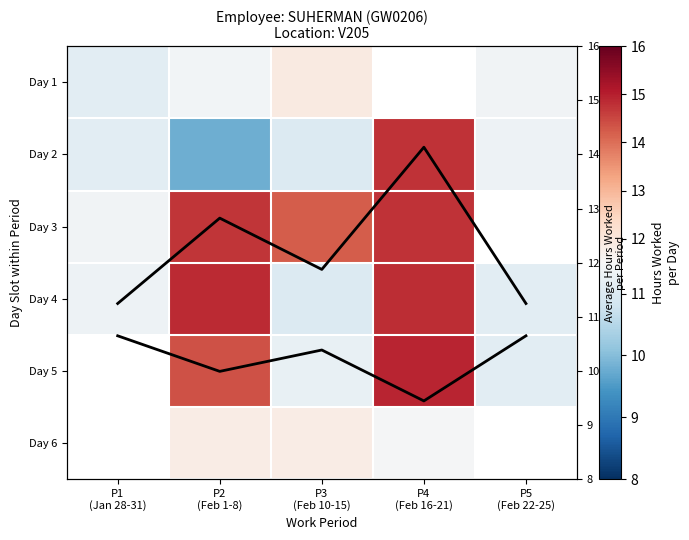

What is the sum of all Avg hours values?

61.3